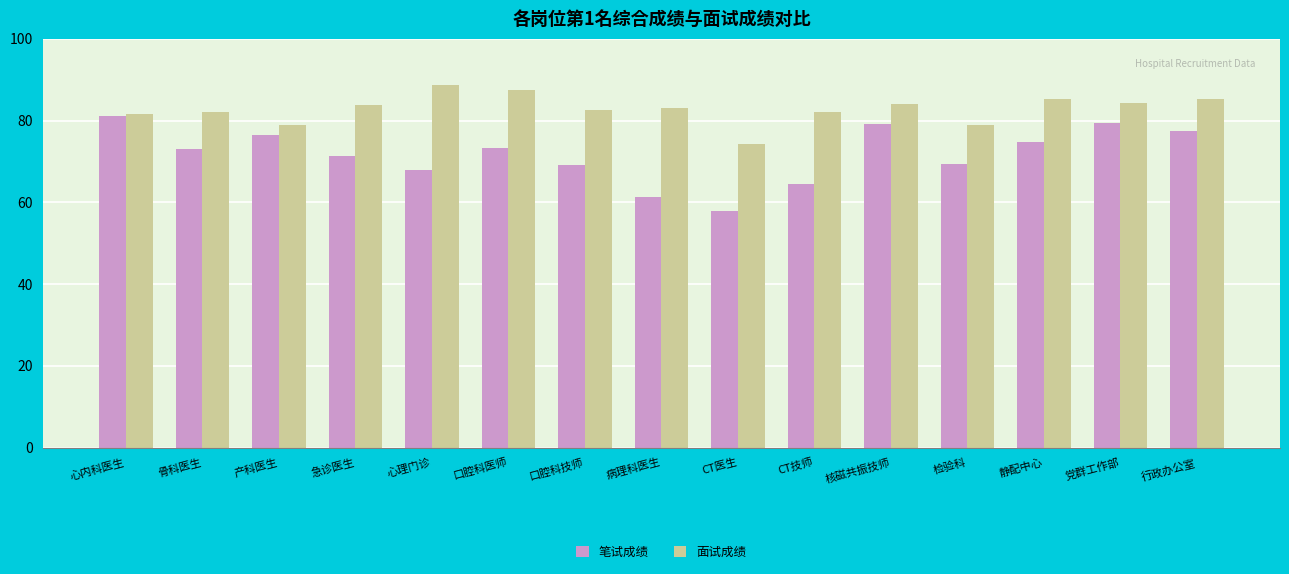

How many series are shown in this chart?

2